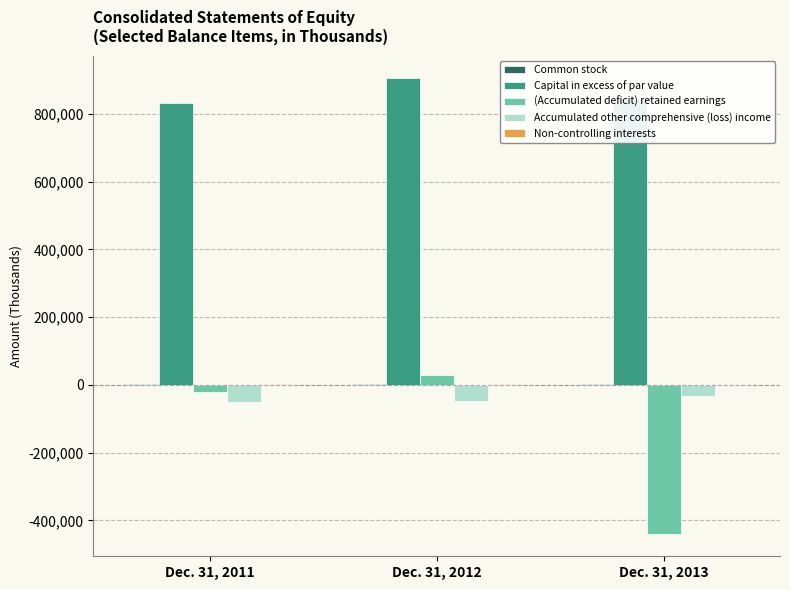

At which label does Accumulated other comprehensive (loss) income first exceed -49101?

Dec. 31, 2013